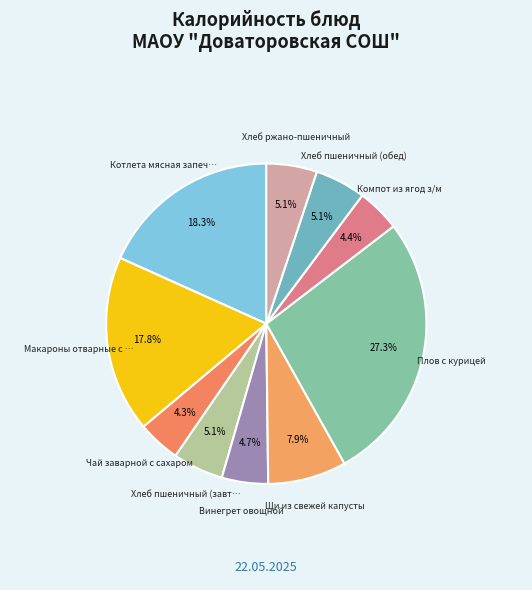

How many slices are in this pie chart?

10